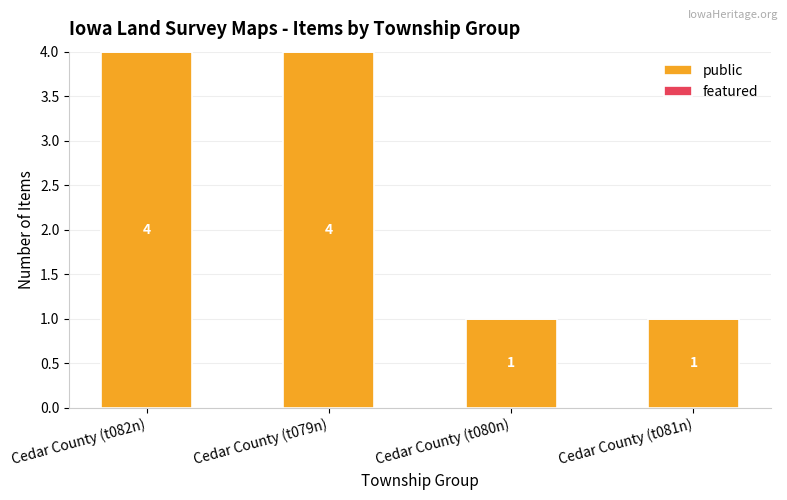

What is the maximum value shown in the chart?

4